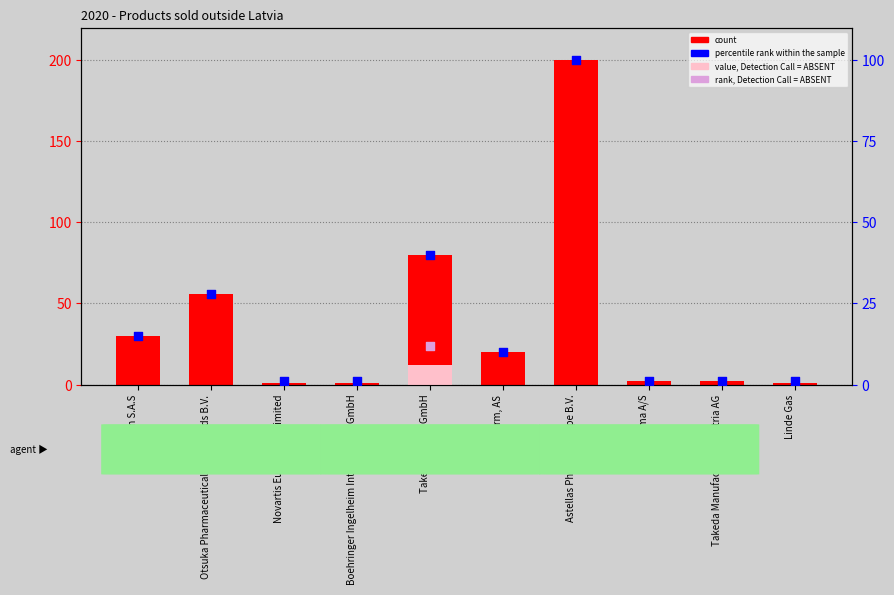

At which category is the sum across all series the highest?

Astellas Pharma Europe B.V.